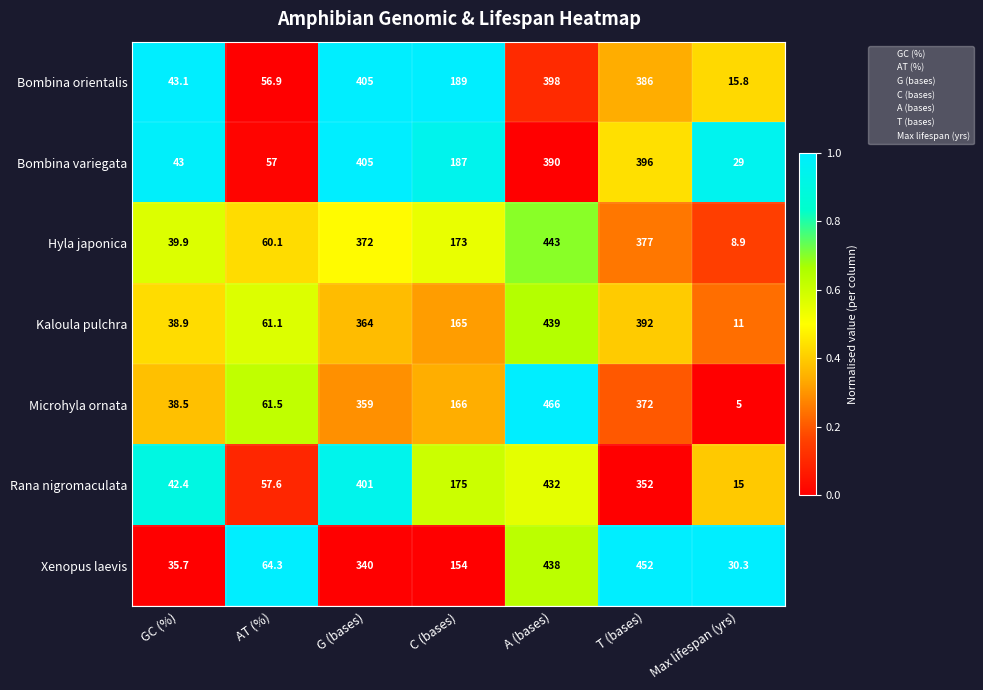

What is the difference between the Kaloula pulchra values at A (bases) and C (bases)?

274.0